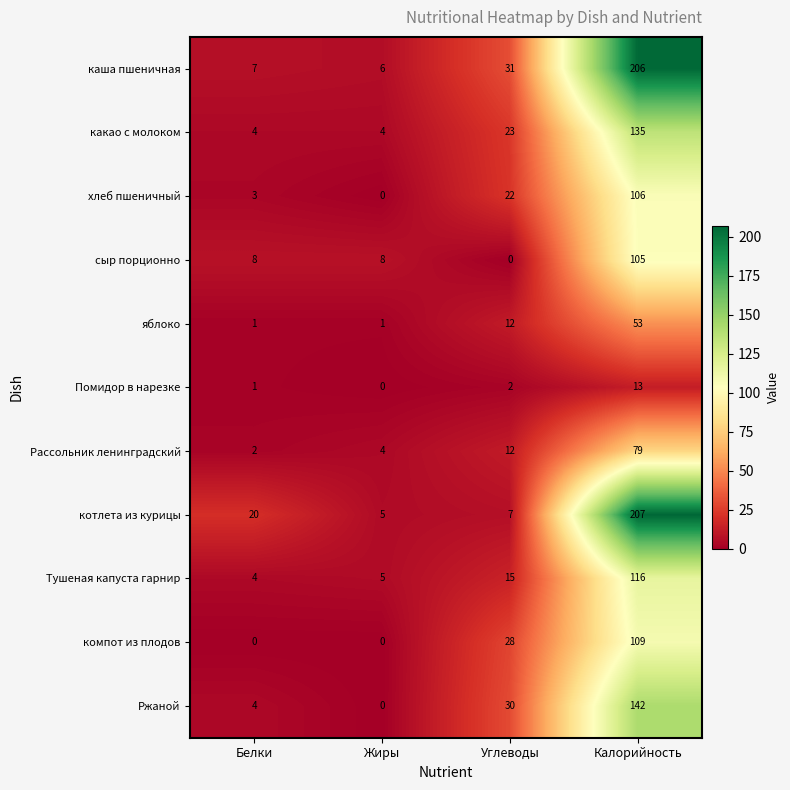

What is the spread (max minus min) of values at Жиры?

8